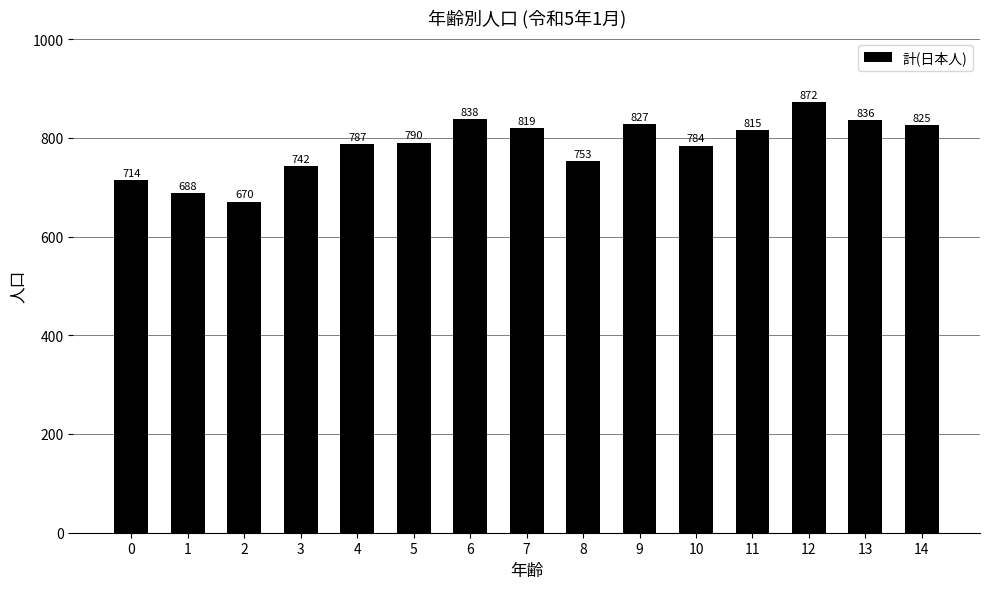

What is the sum of the values at 0 and 1?

1402